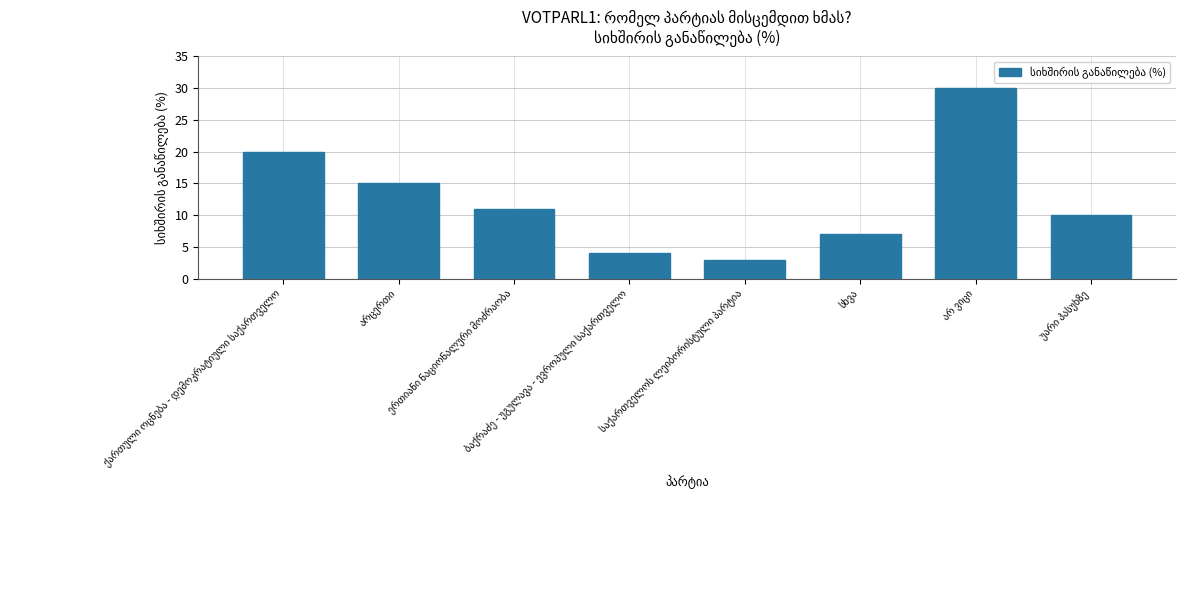

What is the greatest value displayed?

30